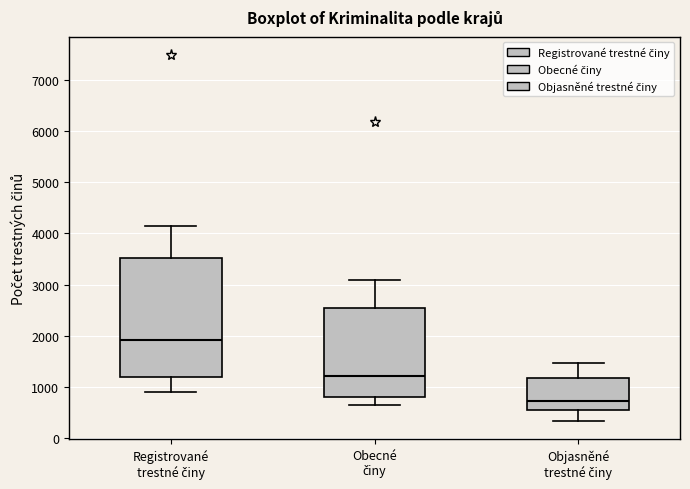

Reading left to right, transcribe this box plot: for each box, give where its median line is, the range the box spans, and where its two whiskers end, as read against the y-axis. The values are not printed on the chart, so give them approximately, as read against the axis.

Registrované trestné činy: median 1900, box 1200 to 3500, whiskers 900 to 4100
Obecné činy: median 1200, box 800 to 2500, whiskers 700 to 3100
Objasněné trestné činy: median 700, box 500 to 1200, whiskers 300 to 1500